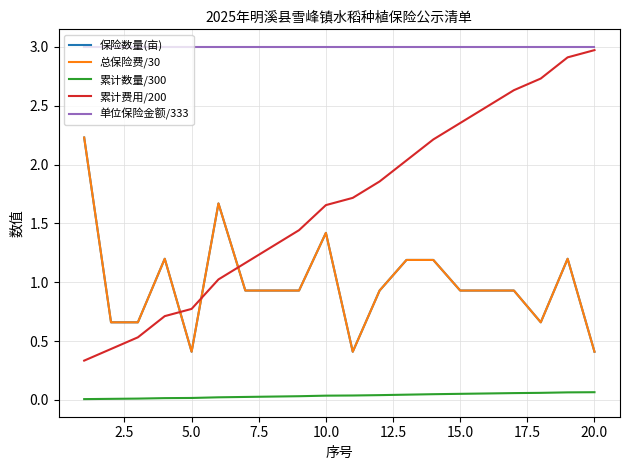

True or false: 单位保险金额/333 and 总保险费/30 cross at least once.

False